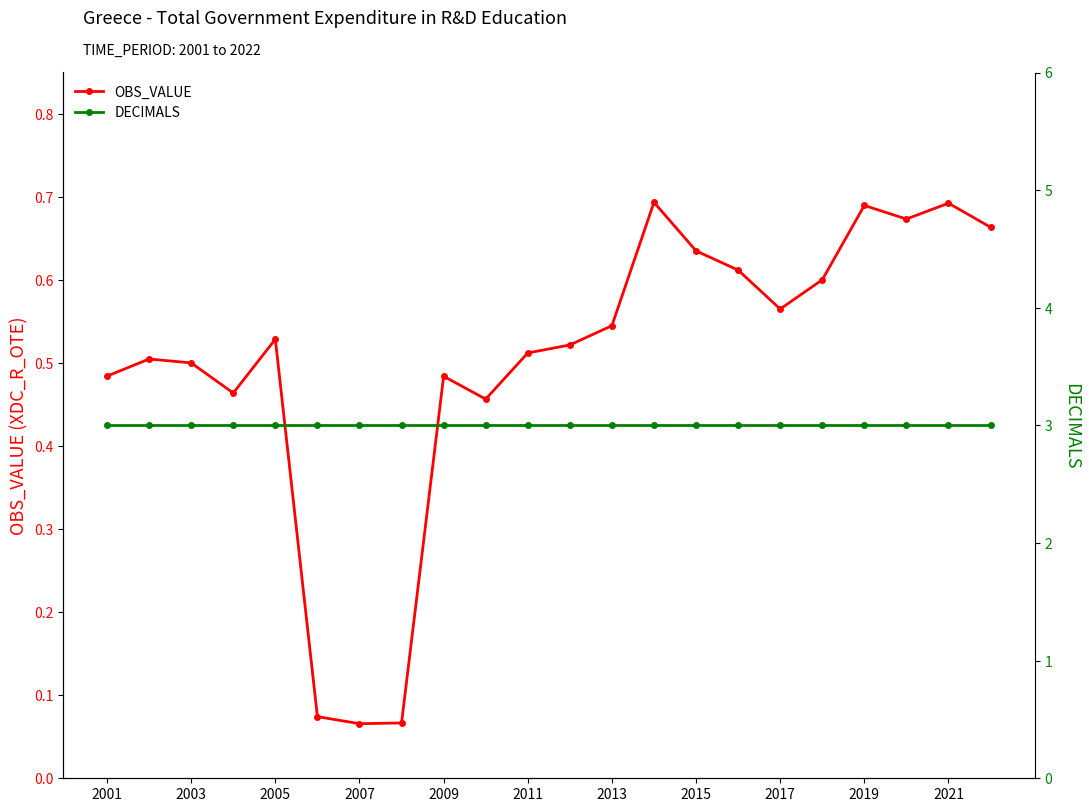

True or false: OBS_VALUE and DECIMALS cross at least once.

False